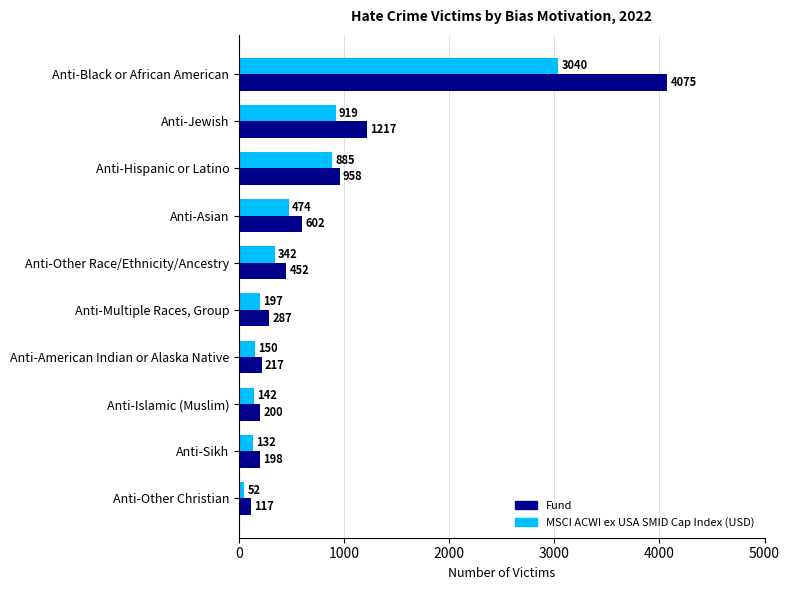

Which series has the widest spread of values?

Fund